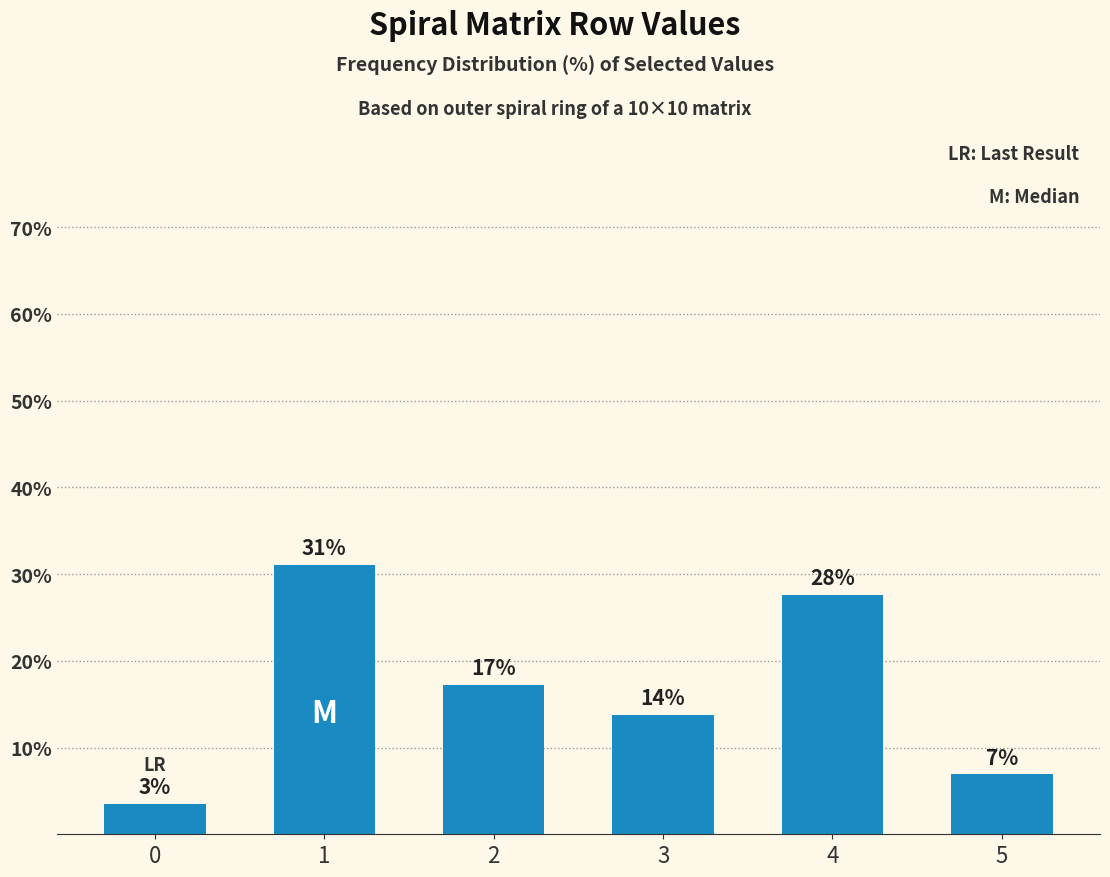

How many bars are there in total?

6